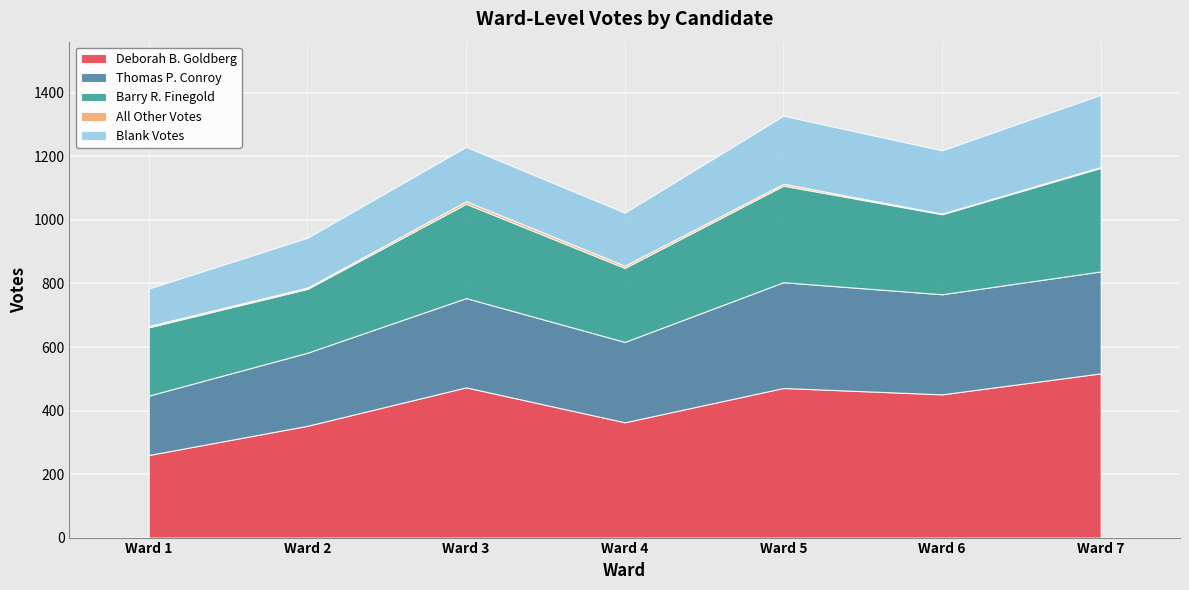

Is the value of All Other Votes at Ward 2 greater than the value of Deborah B. Goldberg at Ward 2?

No